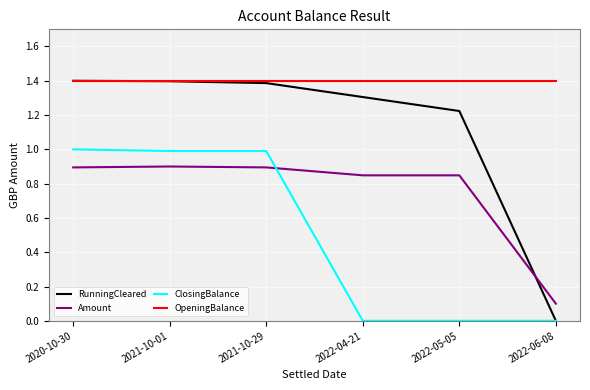

True or false: RunningCleared and Amount cross at least once.

True